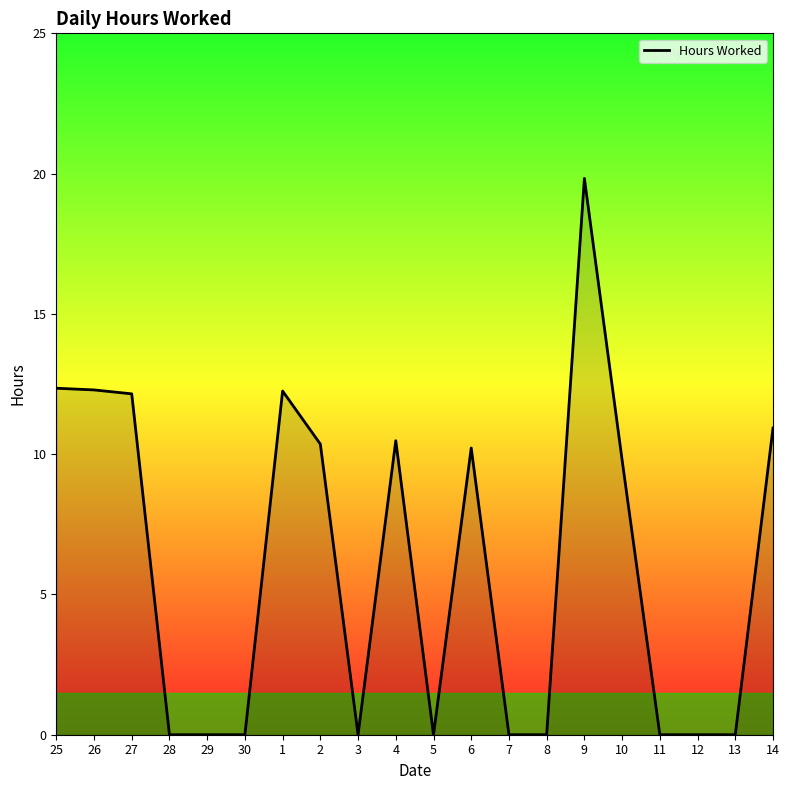

What is the greatest value displayed?

19.8